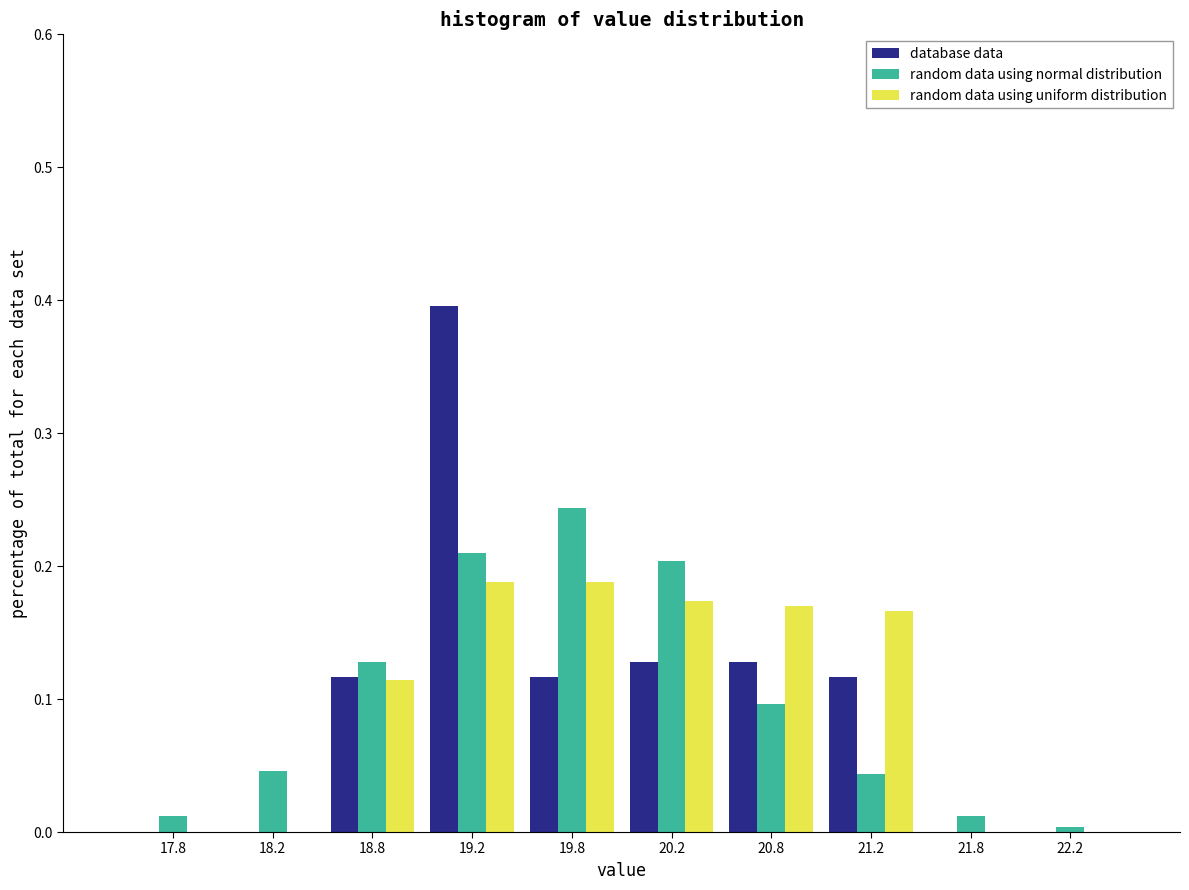

Reading left to right, list every range on the x-axis with the height of the bar of each series over it. The values are not printed on the chart, so give them approximately, as read against the axis.

17.5 to 18.0: database data=0	random data using normal distribution=0.01	random data using uniform distribution=0
18.0 to 18.5: database data=0	random data using normal distribution=0.05	random data using uniform distribution=0
18.5 to 19.0: database data=0.12	random data using normal distribution=0.13	random data using uniform distribution=0.11
19.0 to 19.5: database data=0.40	random data using normal distribution=0.21	random data using uniform distribution=0.19
19.5 to 20.0: database data=0.12	random data using normal distribution=0.24	random data using uniform distribution=0.19
20.0 to 20.5: database data=0.13	random data using normal distribution=0.20	random data using uniform distribution=0.17
20.5 to 21.0: database data=0.13	random data using normal distribution=0.10	random data using uniform distribution=0.17
21.0 to 21.5: database data=0.12	random data using normal distribution=0.04	random data using uniform distribution=0.17
21.5 to 22.0: database data=0	random data using normal distribution=0.01	random data using uniform distribution=0
22.0 to 22.5: database data=0	random data using normal distribution=under 0.01	random data using uniform distribution=0